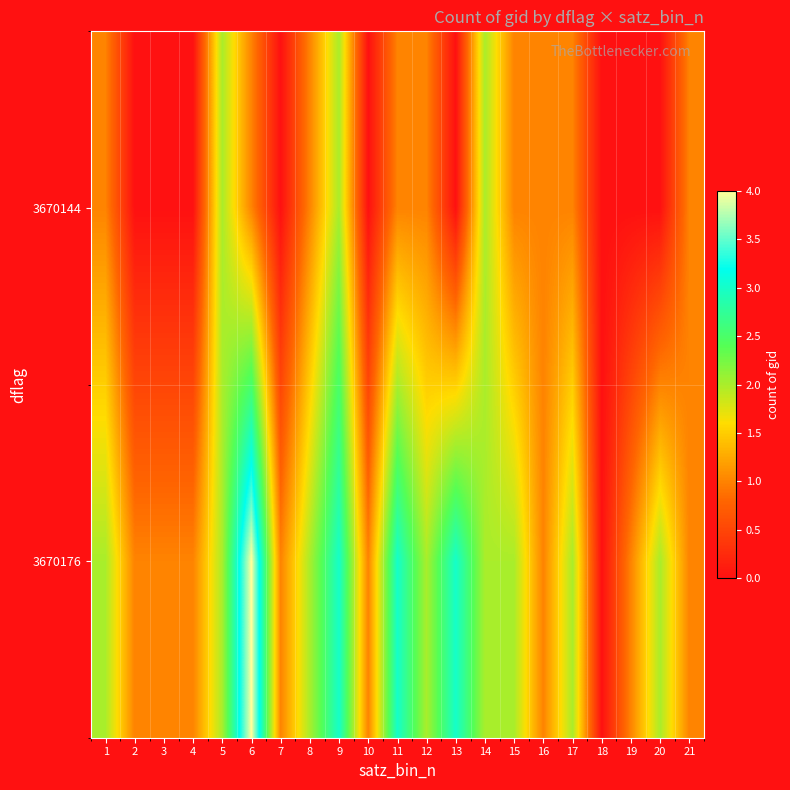

Which has a higher value, 12 or 8?

12